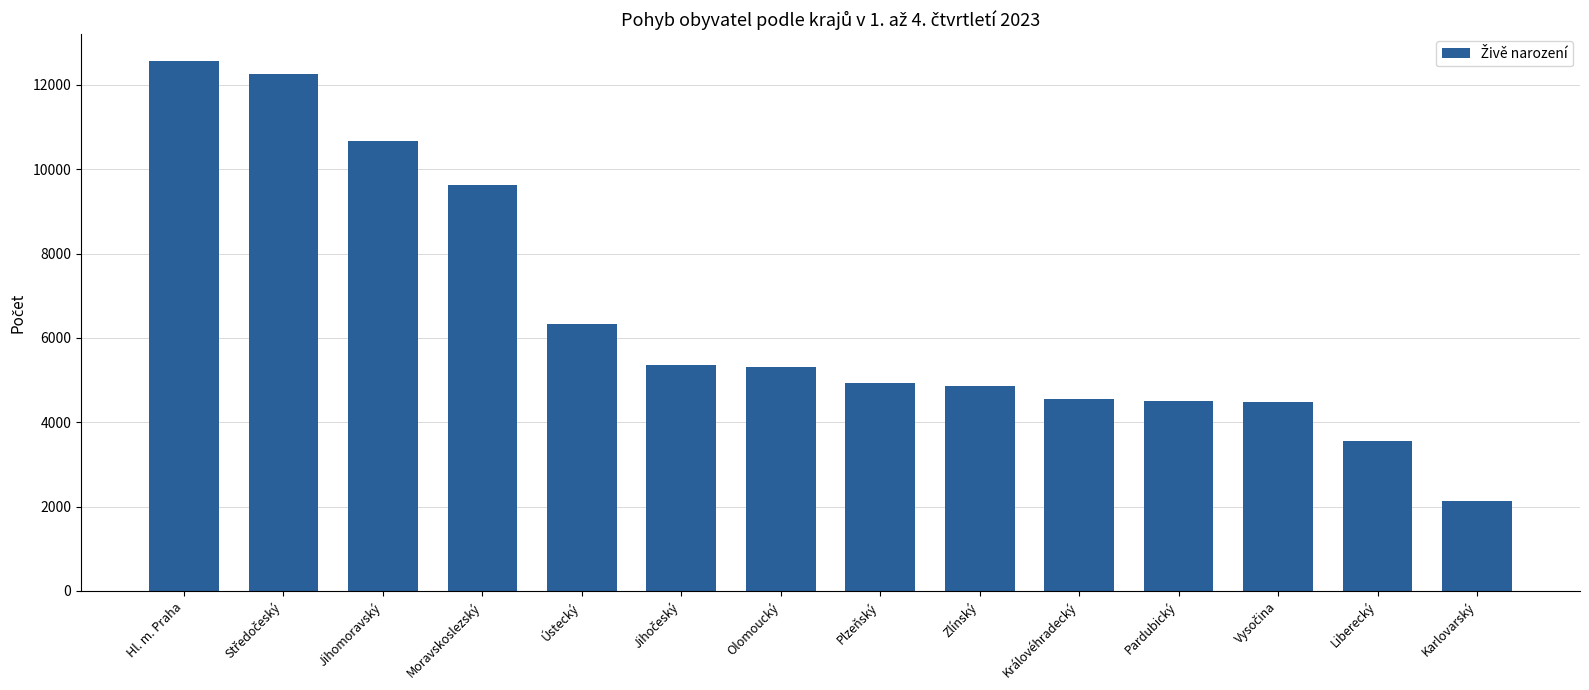

Count the number of categories in the chart.

14